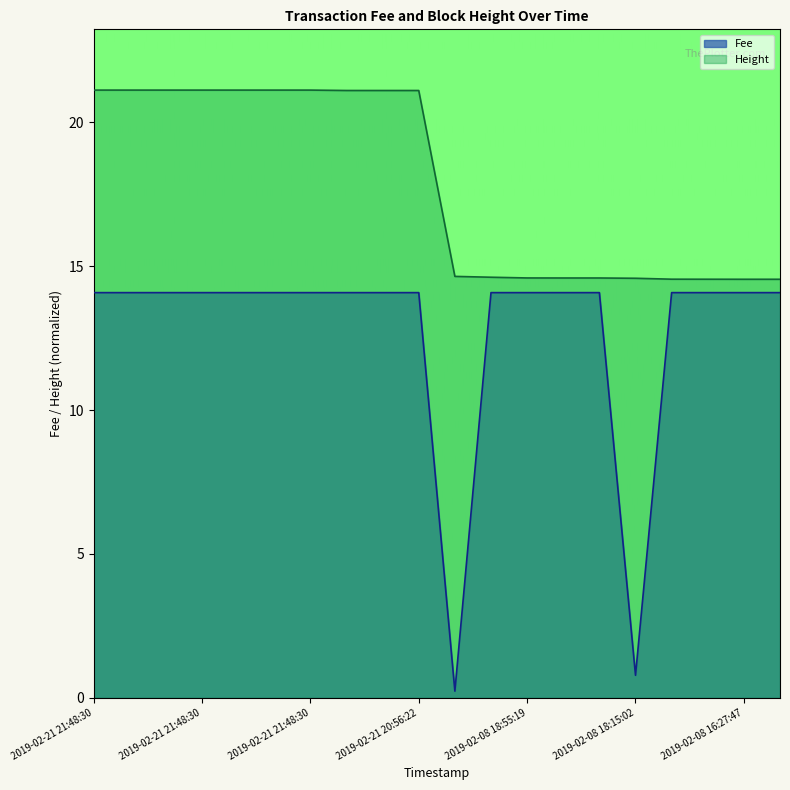

At which category is the sum across all series the highest?

2019-02-21 21:48:30